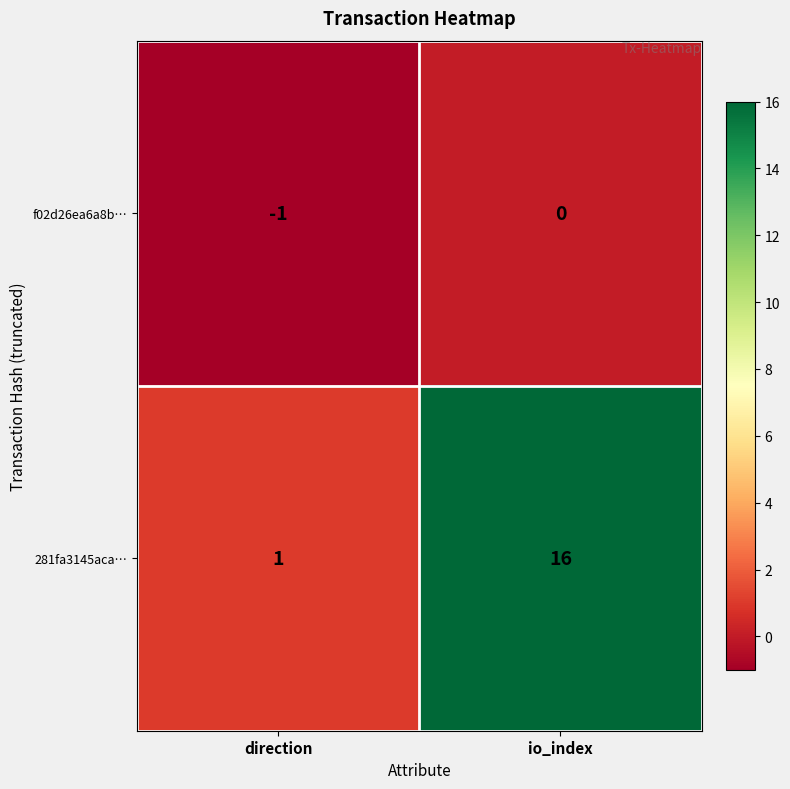

Reading left to right, extract all data points from this chart.

f02d26ea6a8b…: -1	0
281fa3145aca…: 1	16